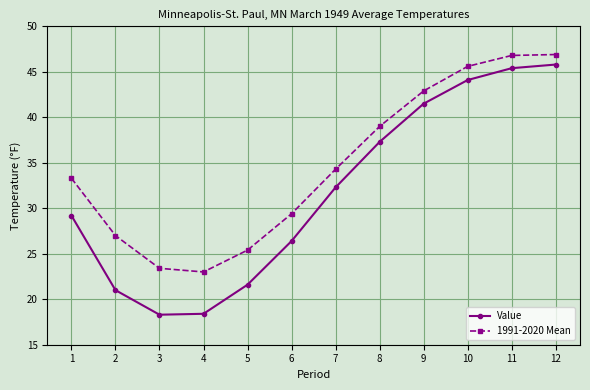

True or false: 1991-2020 Mean and Value intersect in this chart.

False